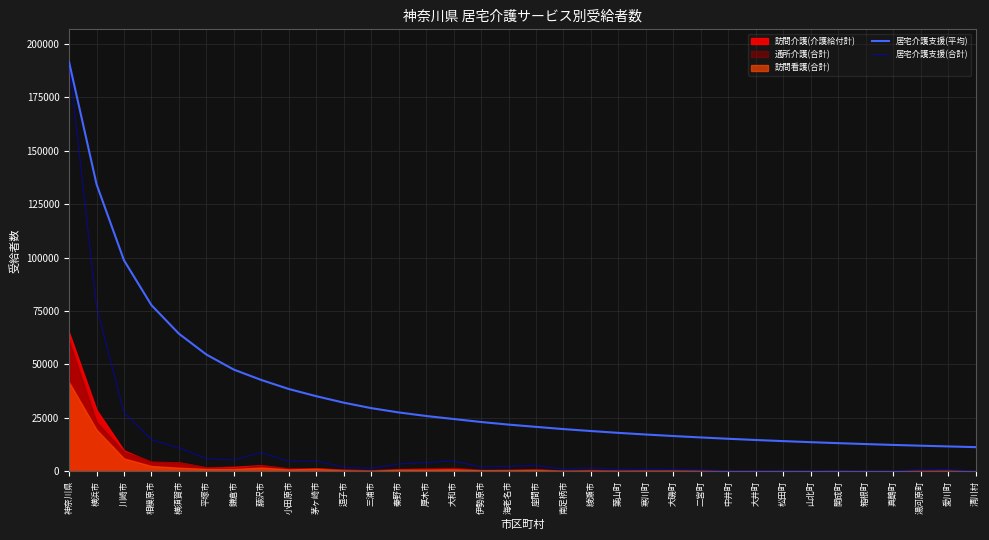

The 居宅介護支援(平均) series shows 42688.6 at 藤沢市. True or false?

True